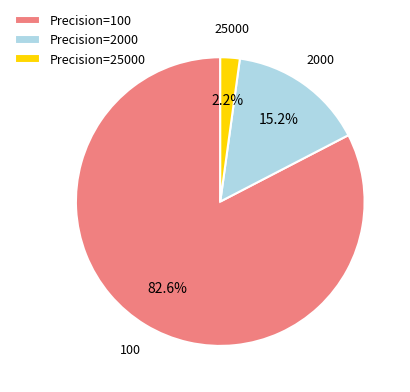

What is the total percentage of Precision=100 and Precision=2000?

97.8%